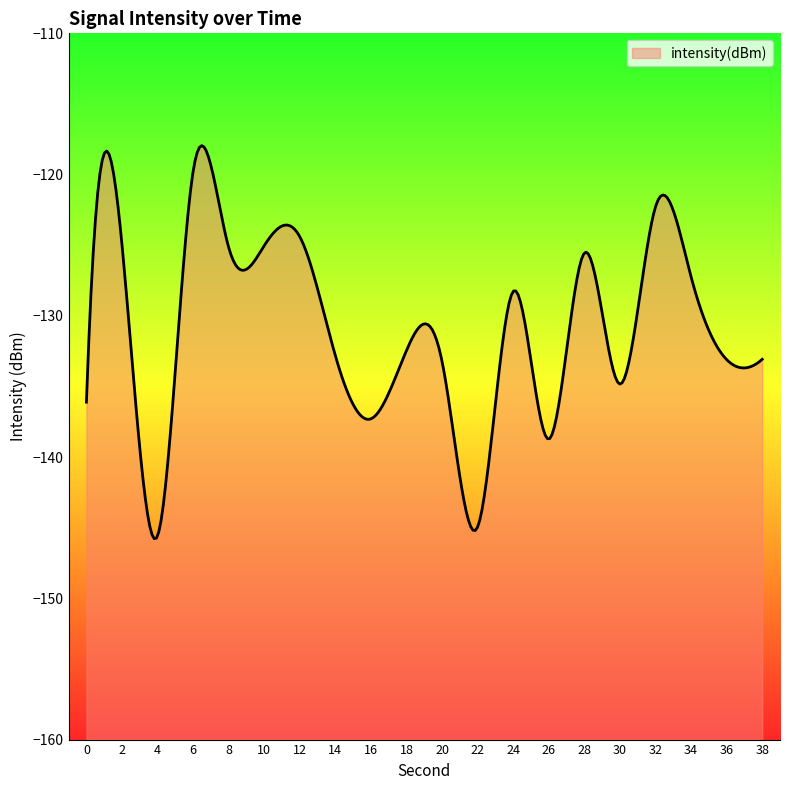

Is it true that the value at 14 is -49.7?

False